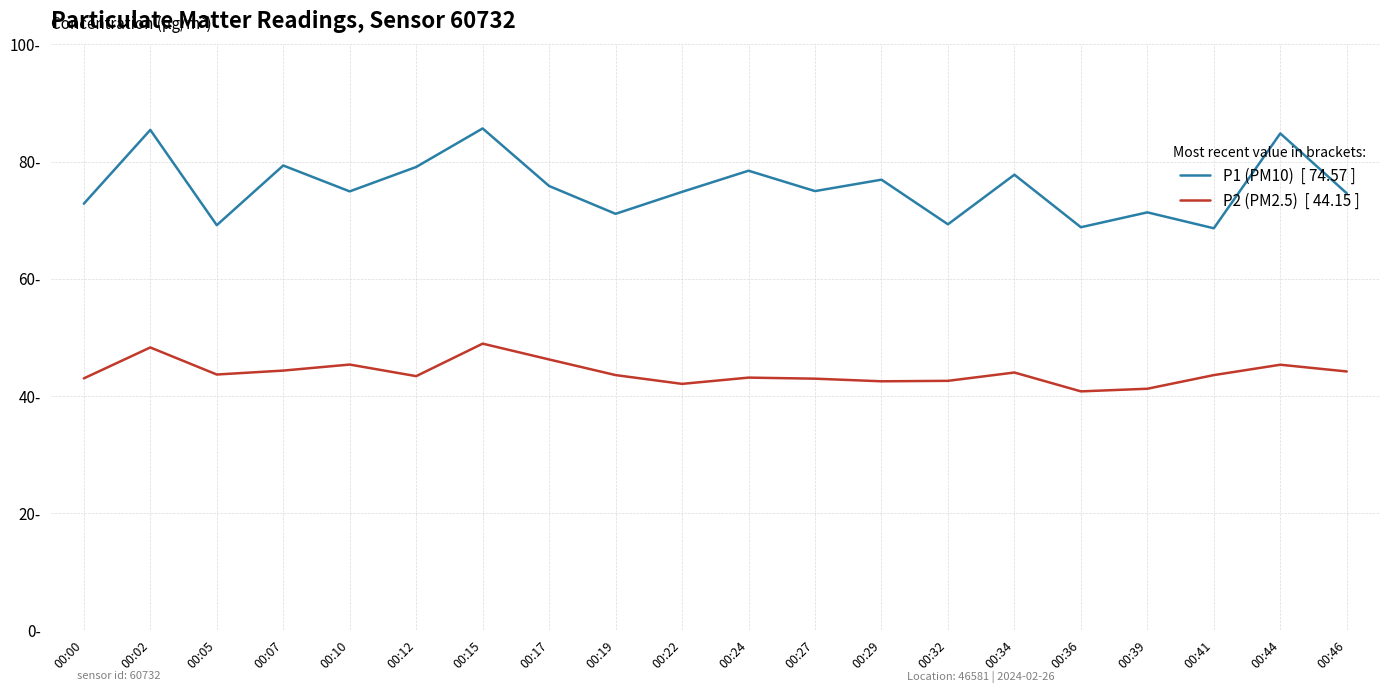

What is the spread (max minus min) of values at 00:27?

32.0